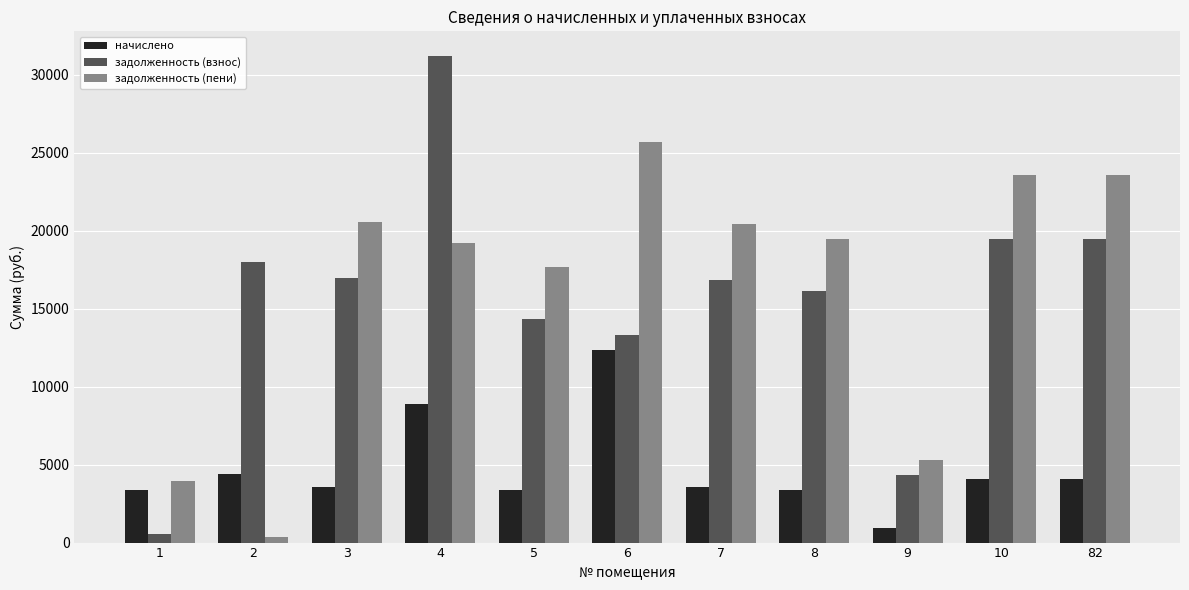

Which series changed the most between 1 and 3?

задолженность (пени)